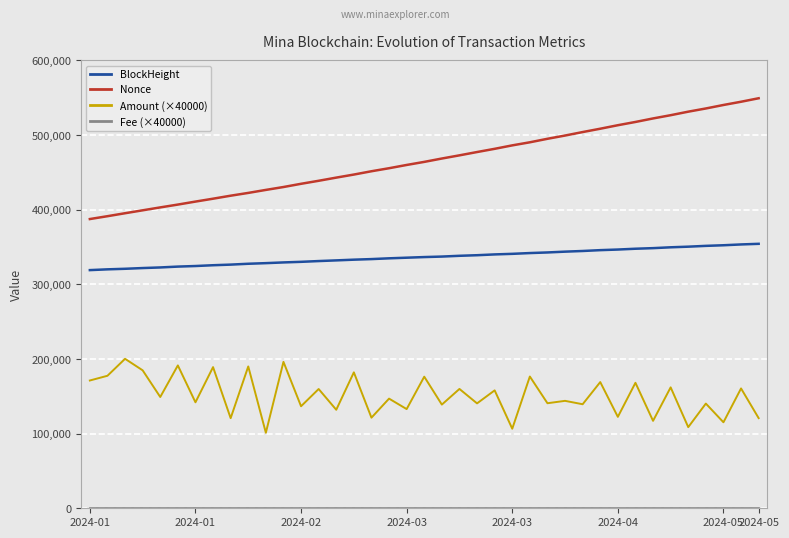

What is the highest value of the Nonce series?

549276.0